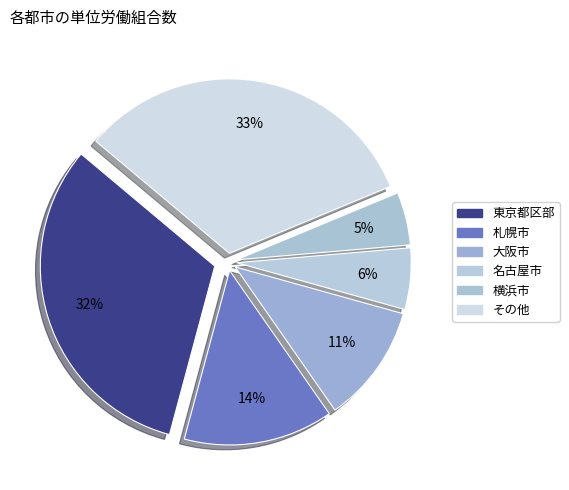

Count the number of slices in the pie.

6